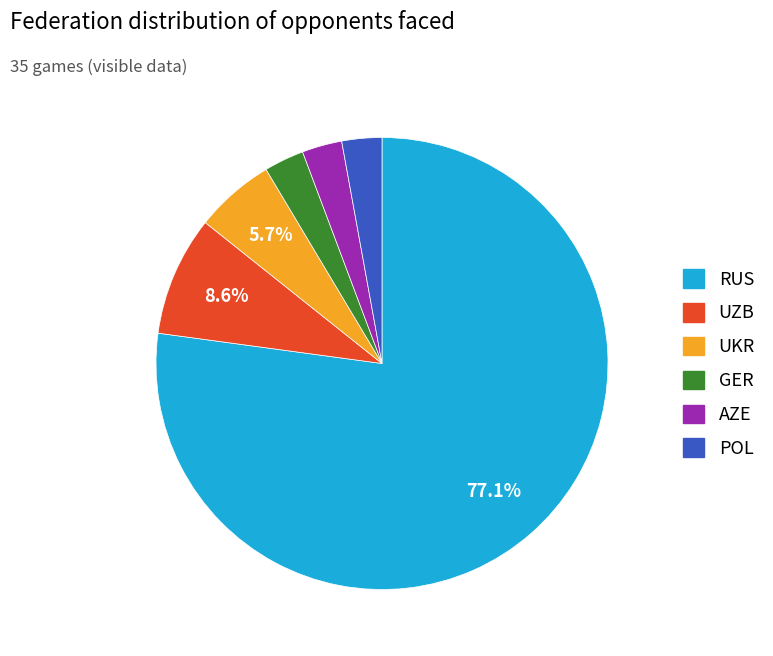

To the nearest percent, what is the average slice percentage?

17%